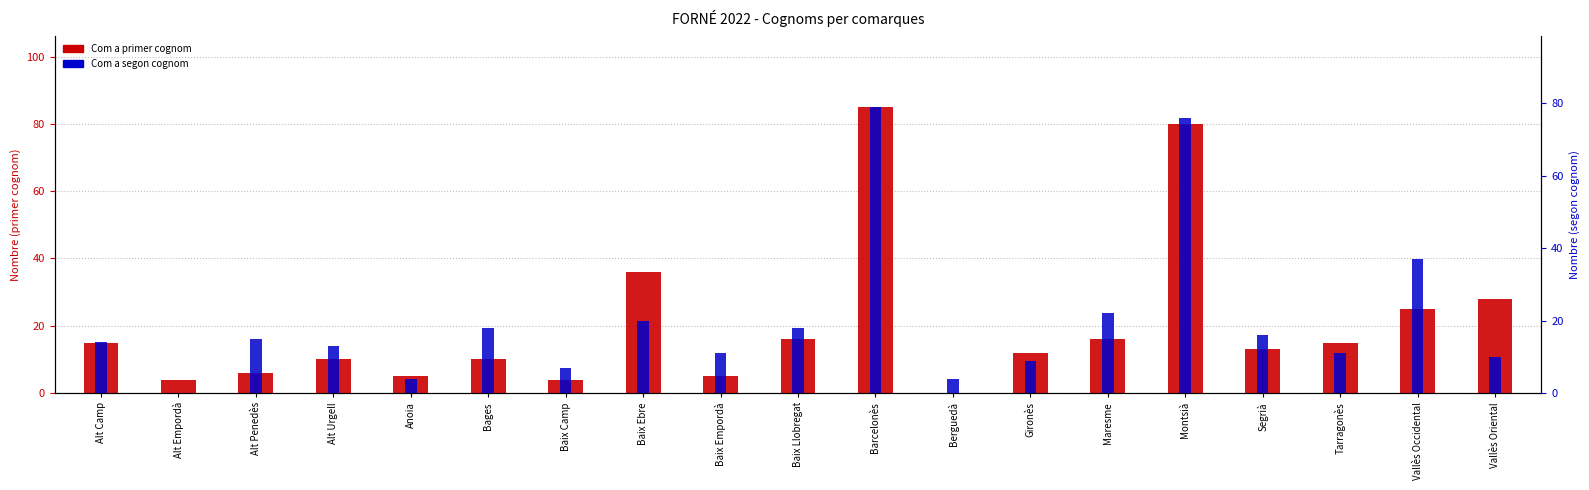

What is the highest value of the Com a segon cognom series?

79